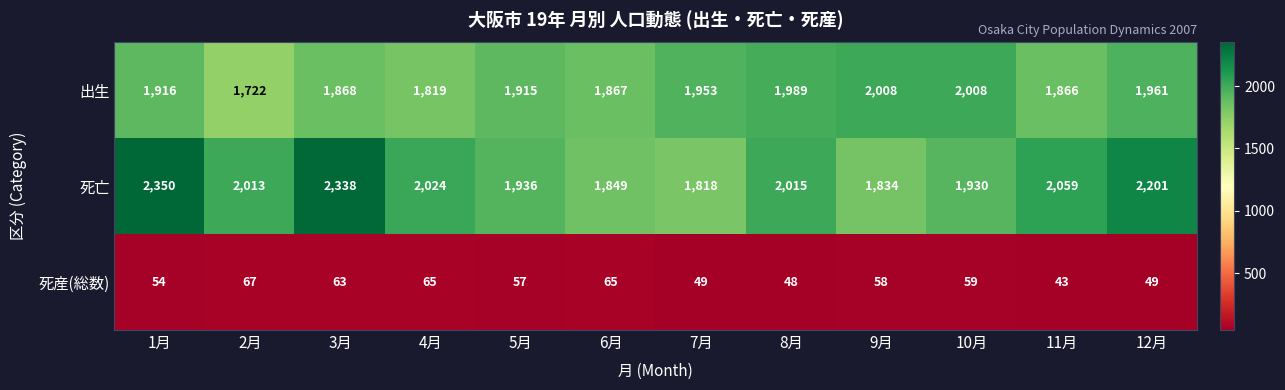

How many data points in 出生 are less than 1916?

6